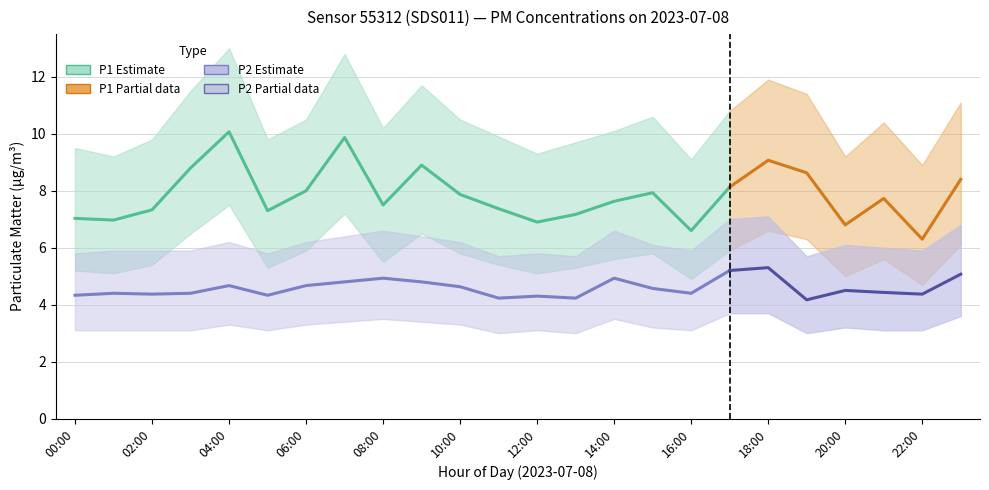

What position from the left is 16:00?

17